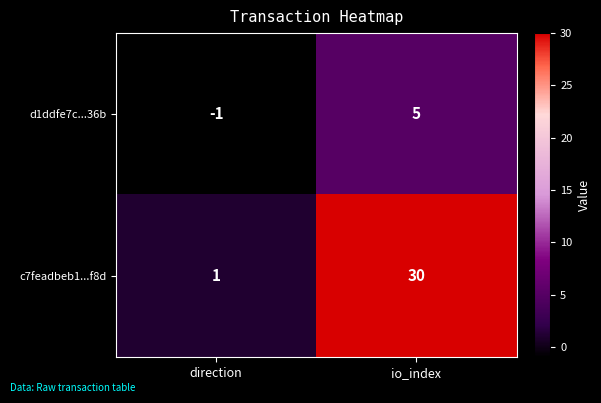

Which series has the widest spread of values?

c7feadbeb1...f8d